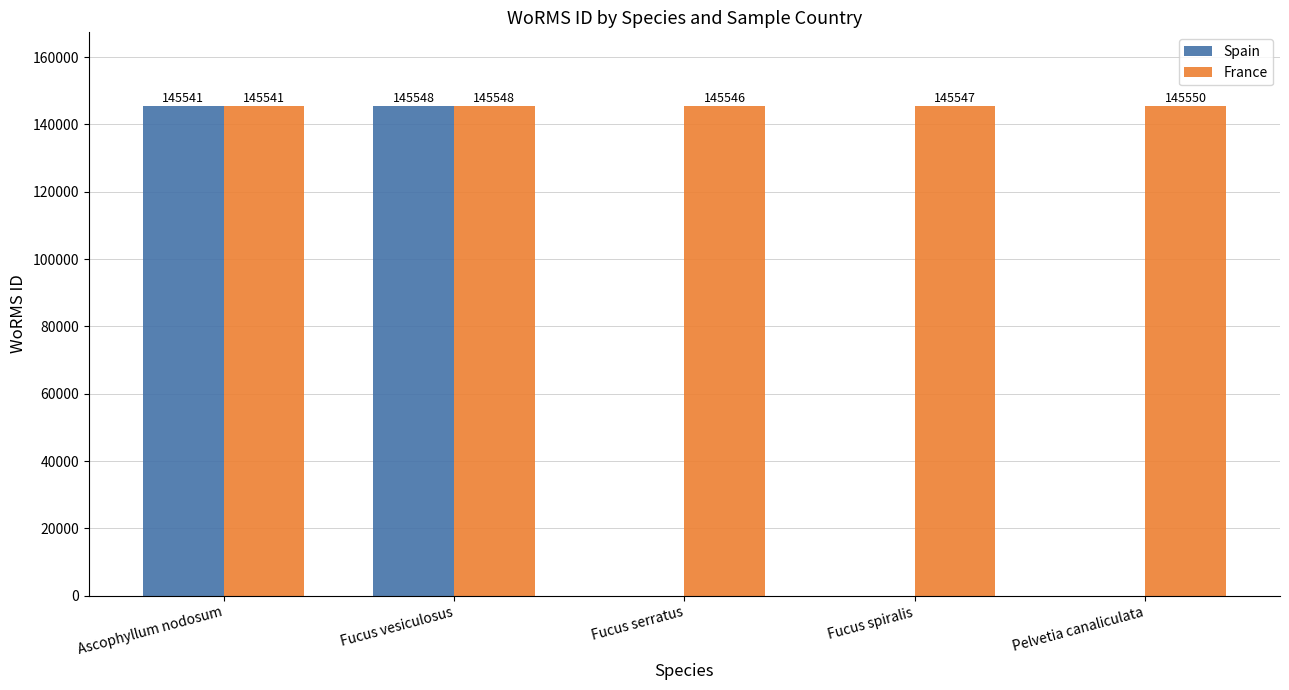

Reading right to left, extract all data points from this chart.

Spain: Pelvetia canaliculata=0	Fucus spiralis=0	Fucus serratus=0	Fucus vesiculosus=145548	Ascophyllum nodosum=145541
France: Pelvetia canaliculata=145550	Fucus spiralis=145547	Fucus serratus=145546	Fucus vesiculosus=145548	Ascophyllum nodosum=145541